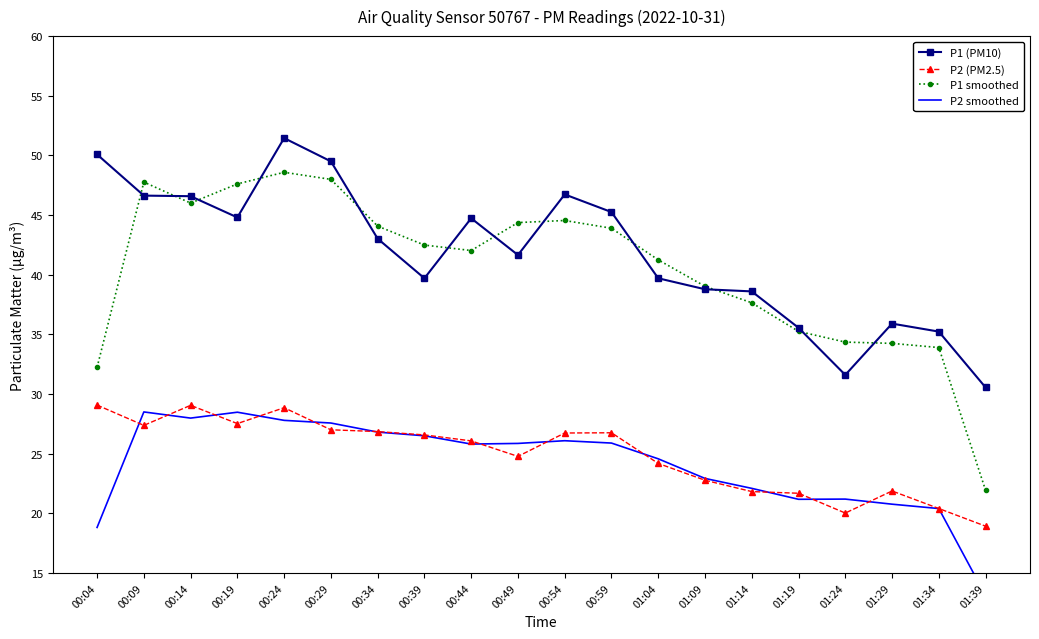

At which category does P1 (PM10) reach its first local peak?

00:24